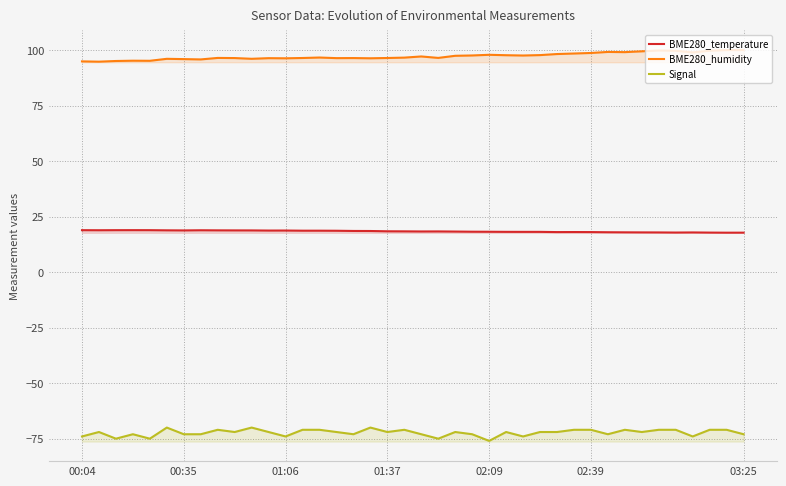

Rank the series by their average value, from lowest to highest.

Signal, BME280_temperature, BME280_humidity